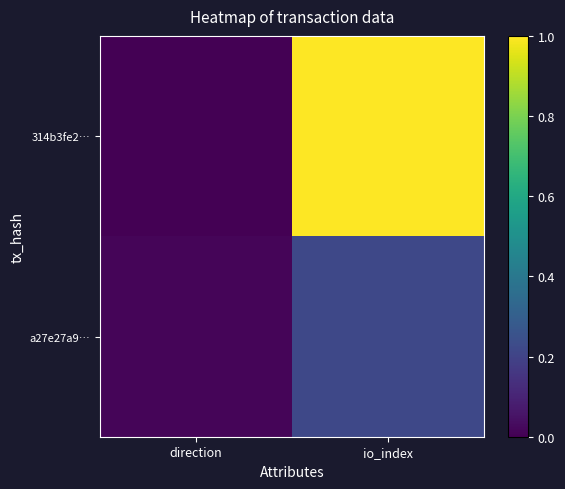

Which has a higher value, io_index or direction?

io_index